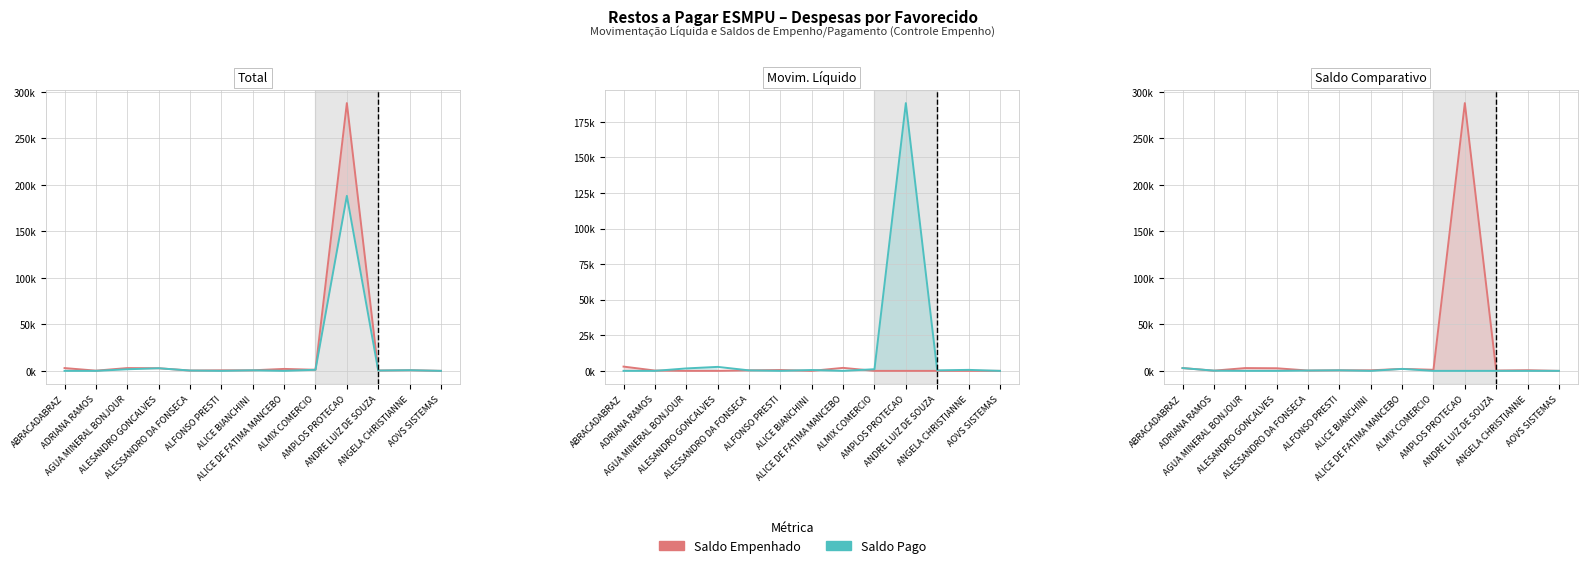

Does the chart display data point markers on the line(s)?

No